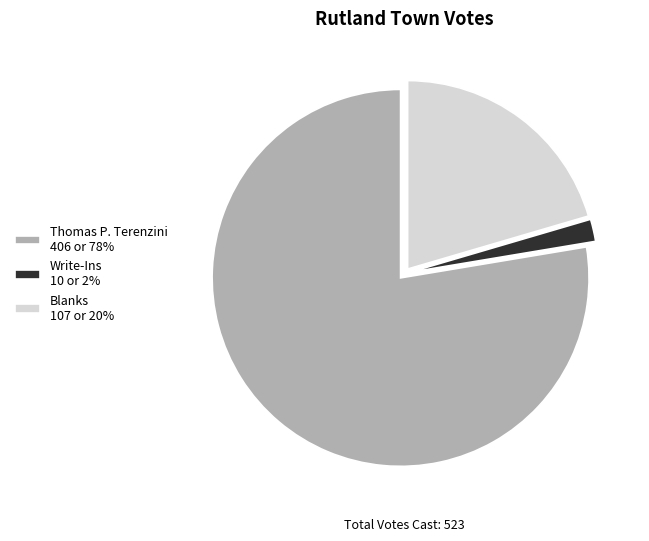

Which has a higher value, Blanks 107 or 20% or Thomas P. Terenzini 406 or 78%?

Thomas P. Terenzini 406 or 78%